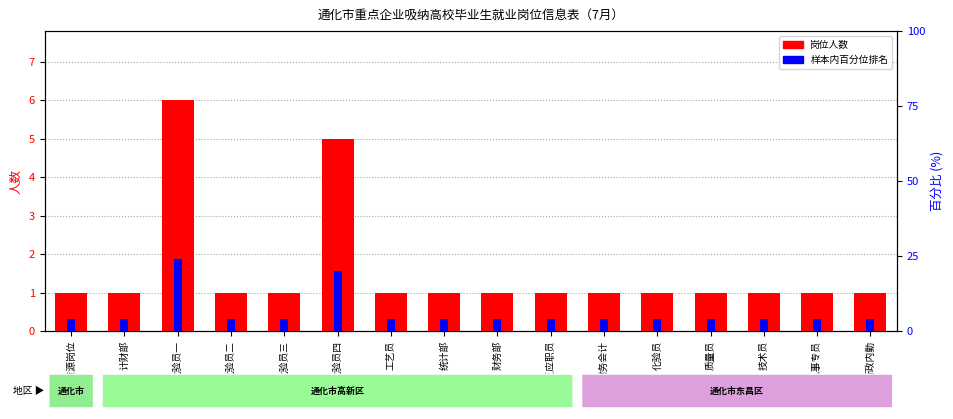

Rank the series at 不良反应职员 from highest to lowest value.

样本内百分位排名, 岗位人数